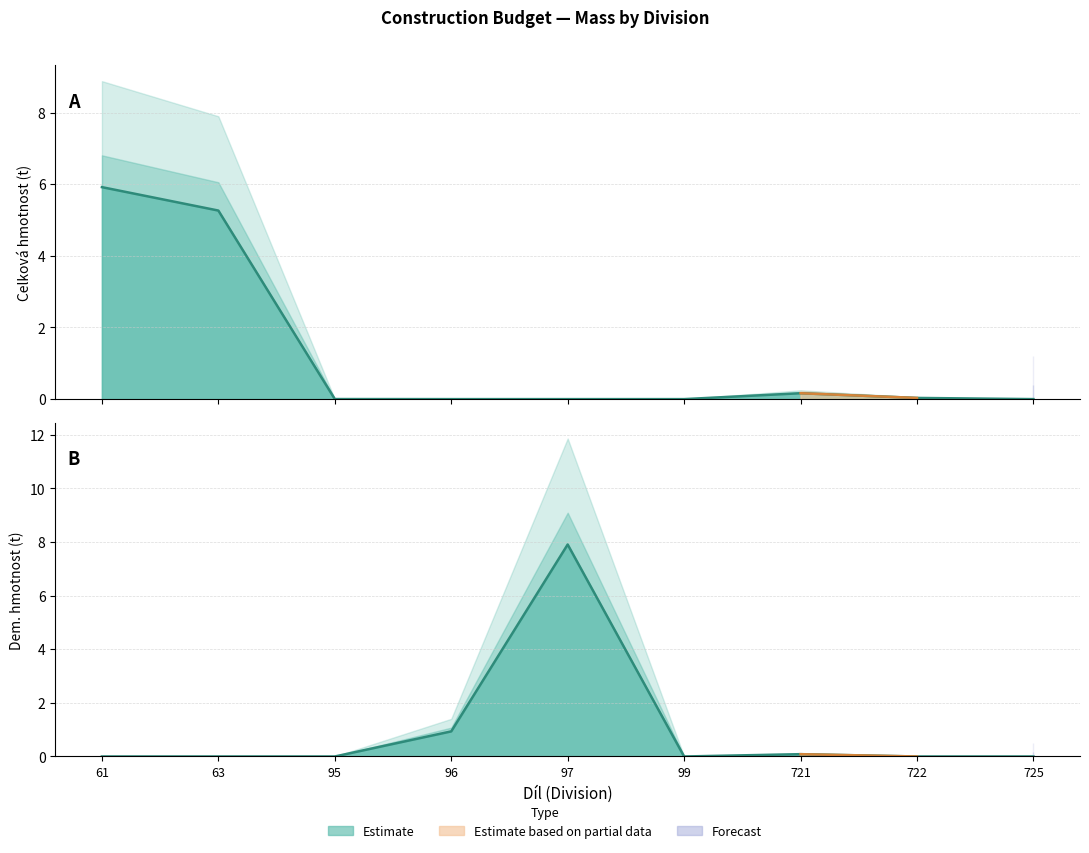

List the labels in order of Celková hmotnost value, largest first.

61, 63, 721, 722, 95, 96, 97, 99, 725